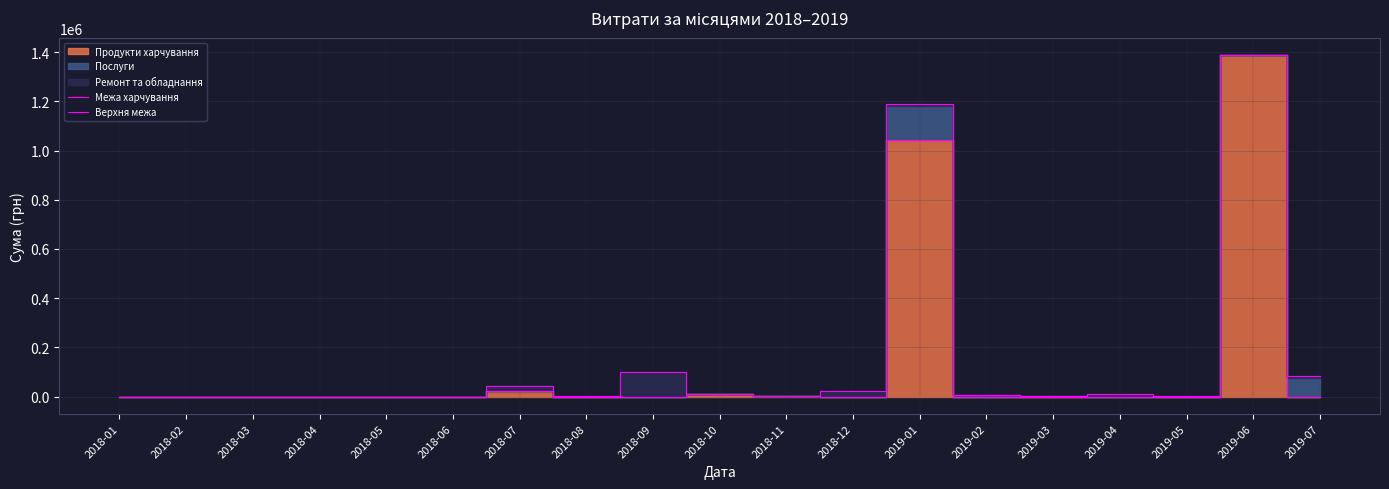

What is the difference between the second highest and minimum values in the Верхня межа series?

1190900.0